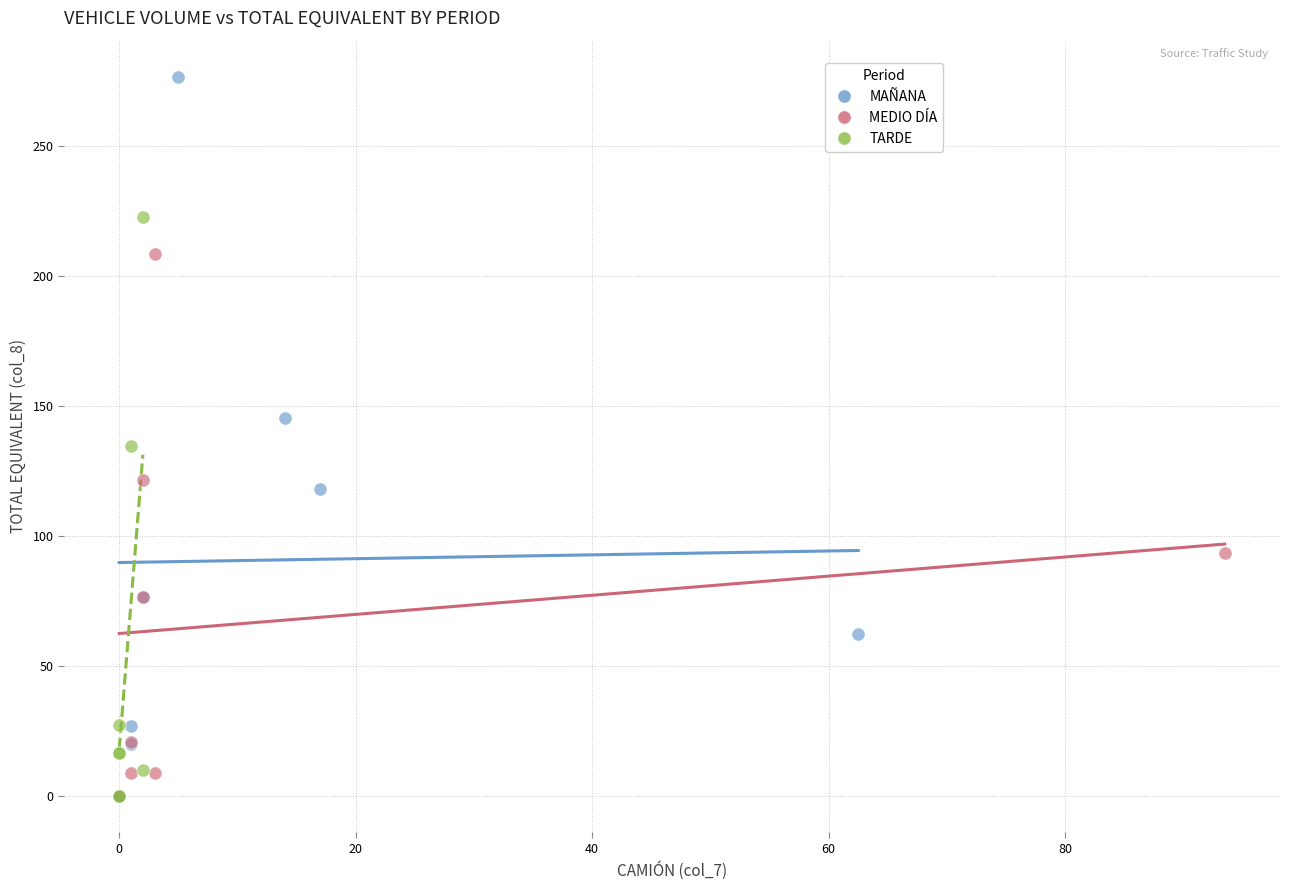

Which series has the largest Y range (max minus min)?

MAÑANA